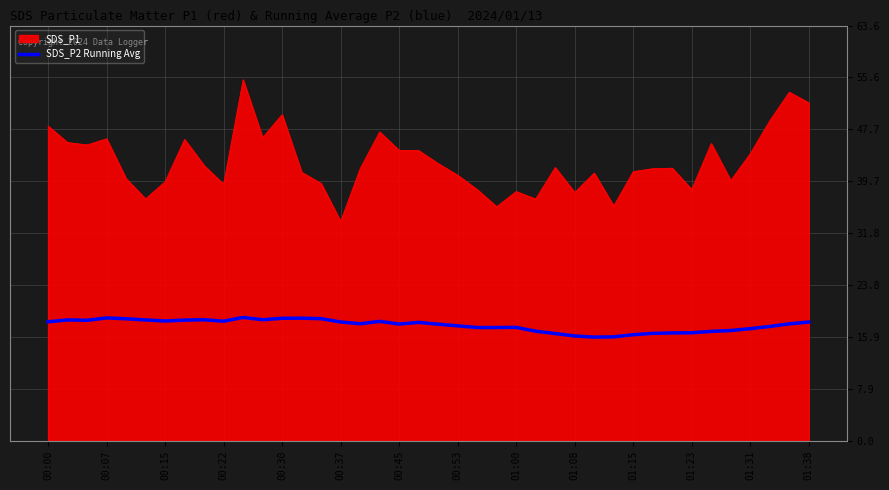

What is the difference between the maximum and minimum values in the SDS_P2 Running Avg series?

3.0